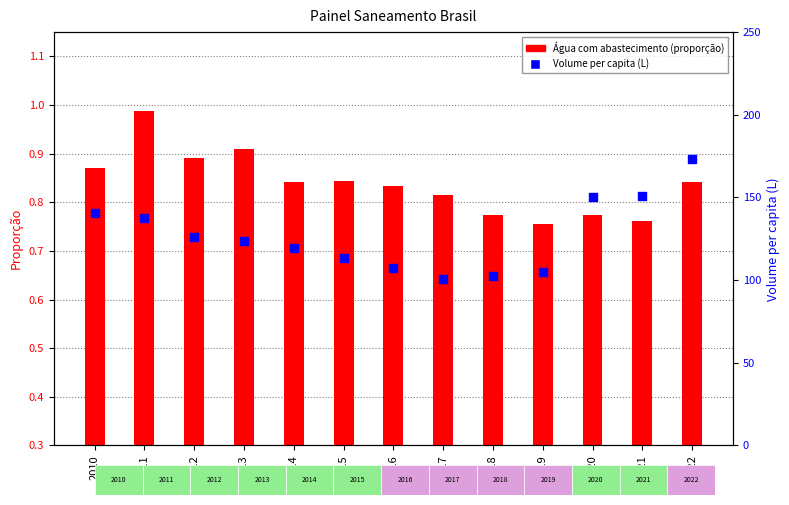

Which series has the widest spread of Y values?

Volume per capita (L)